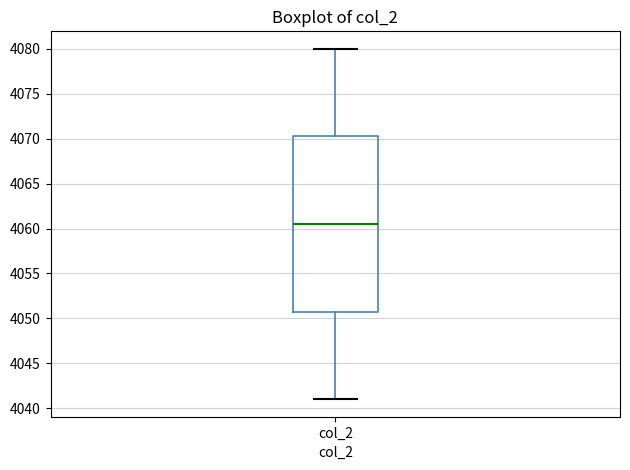

Where is the lower edge of the box for col_2 on the y-axis? The values are not printed on the chart, so give them approximately, as read against the axis.

4051.0